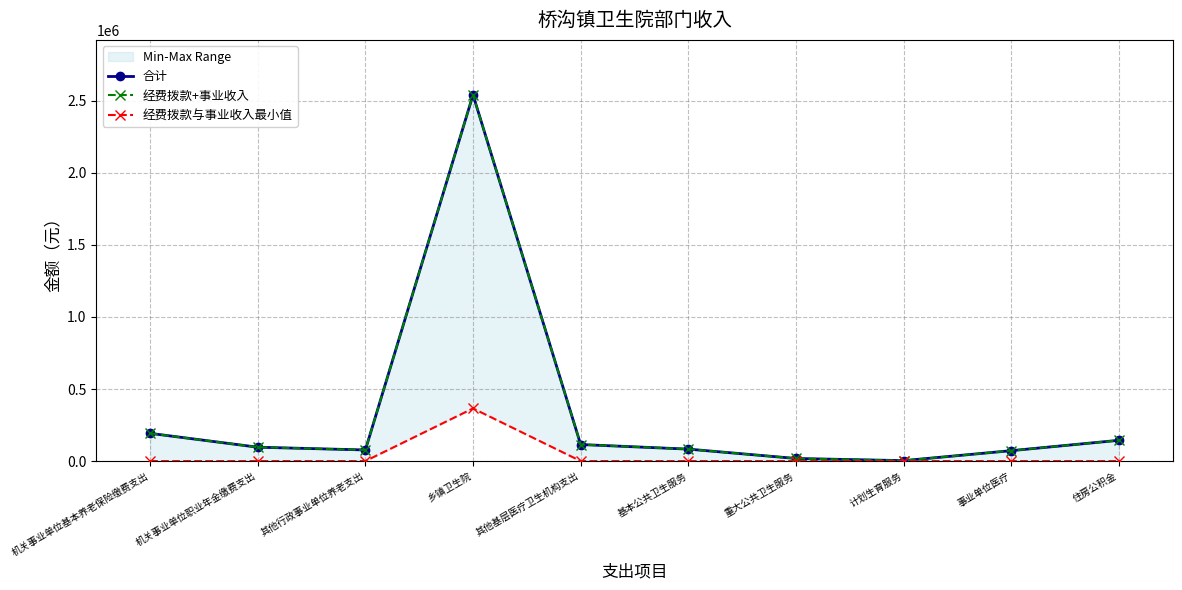

Which series changed the most between 乡镇卫生院 and 事业单位医疗?

合计